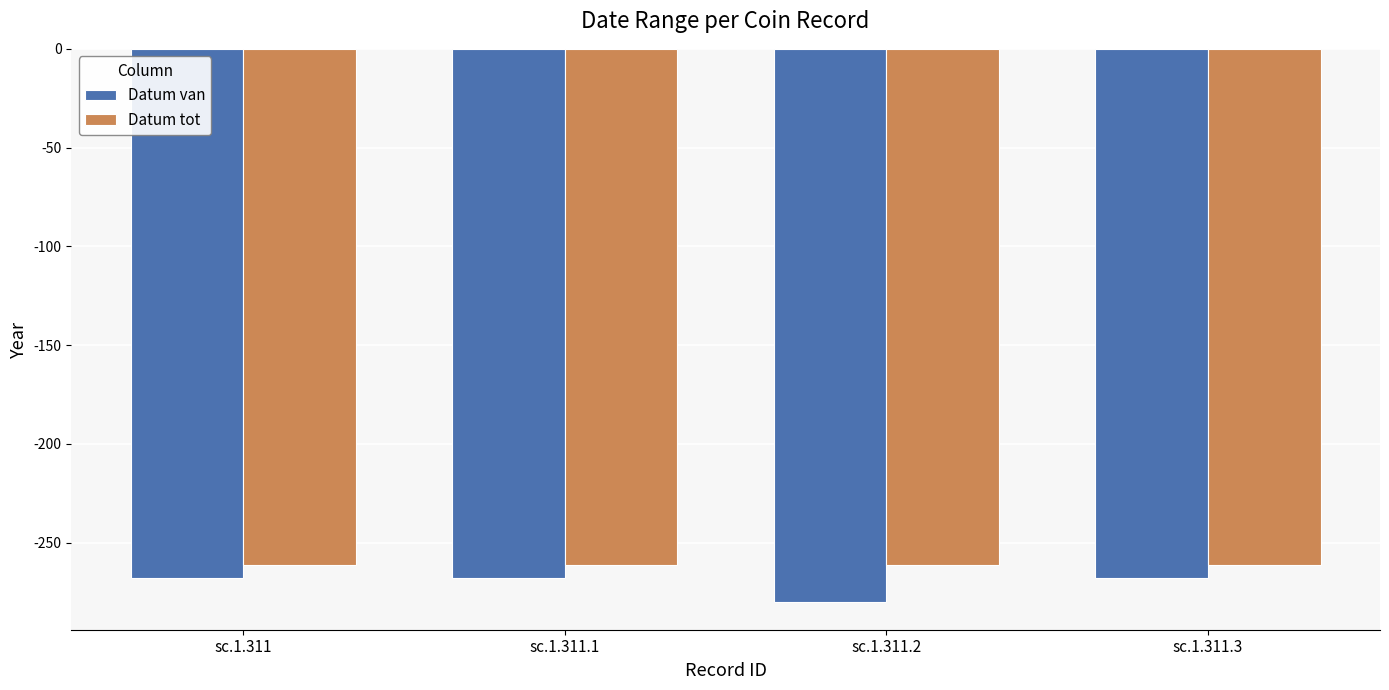

What is the minimum value shown in the chart?

-280